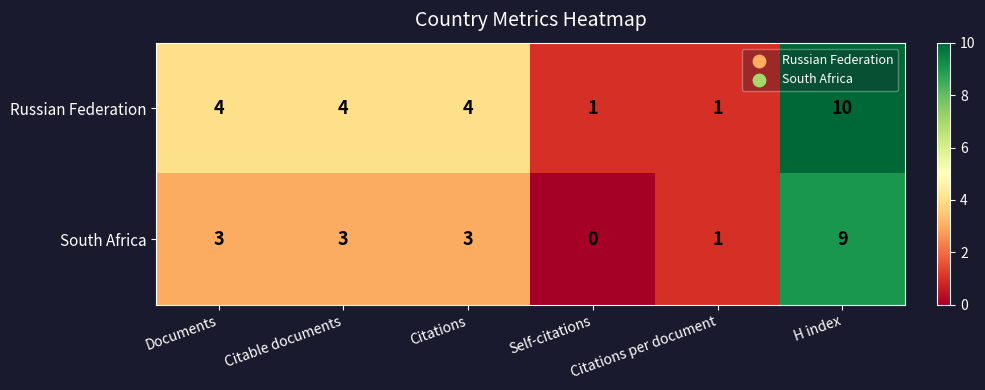

Which series has the largest total across all categories?

Russian Federation